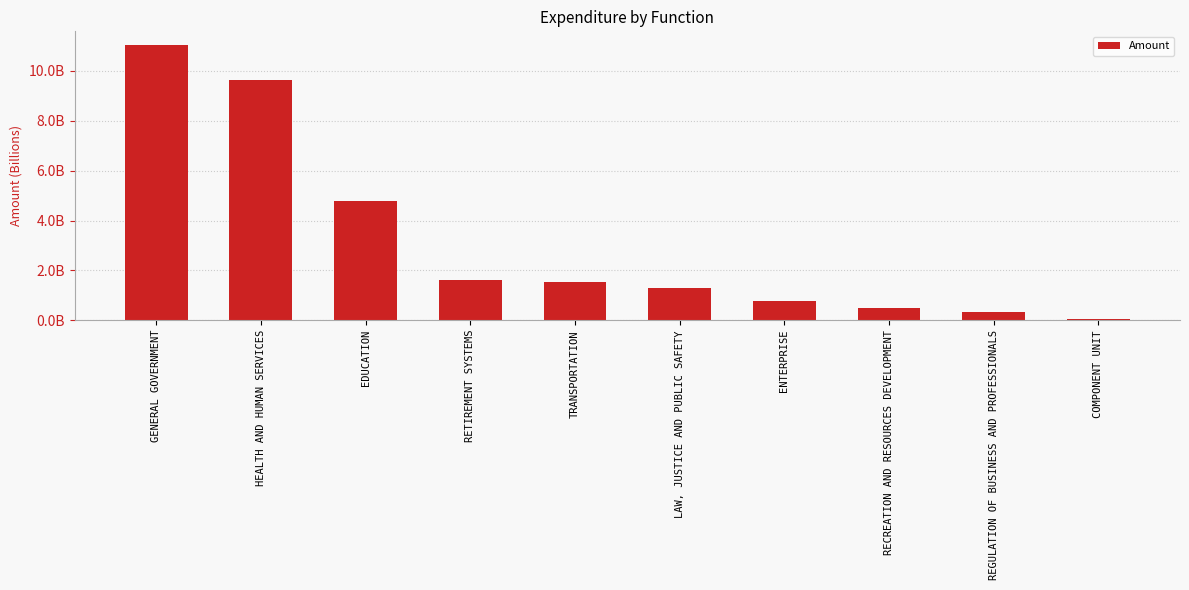

List the labels in order of value, smallest first.

COMPONENT UNIT, REGULATION OF BUSINESS AND PROFESSIONALS, RECREATION AND RESOURCES DEVELOPMENT, ENTERPRISE, LAW, JUSTICE AND PUBLIC SAFETY, TRANSPORTATION, RETIREMENT SYSTEMS, EDUCATION, HEALTH AND HUMAN SERVICES, GENERAL GOVERNMENT